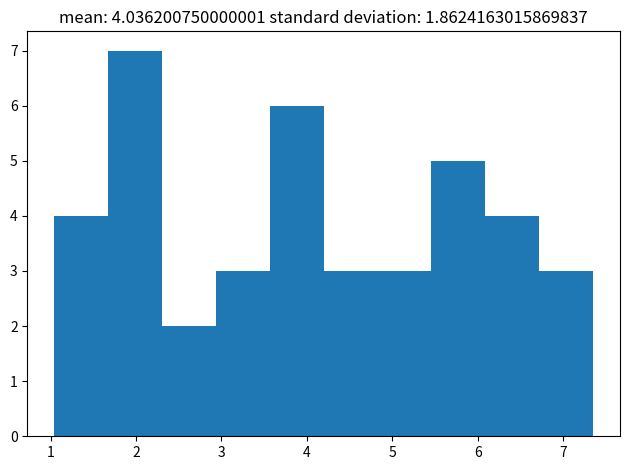

Over which range of the x-axis is the bar tallest?

1.7 to 2.3